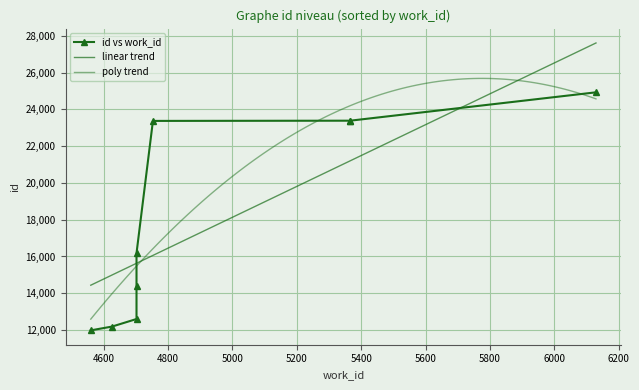

Is it true that the value at 4753 is 18934?

False